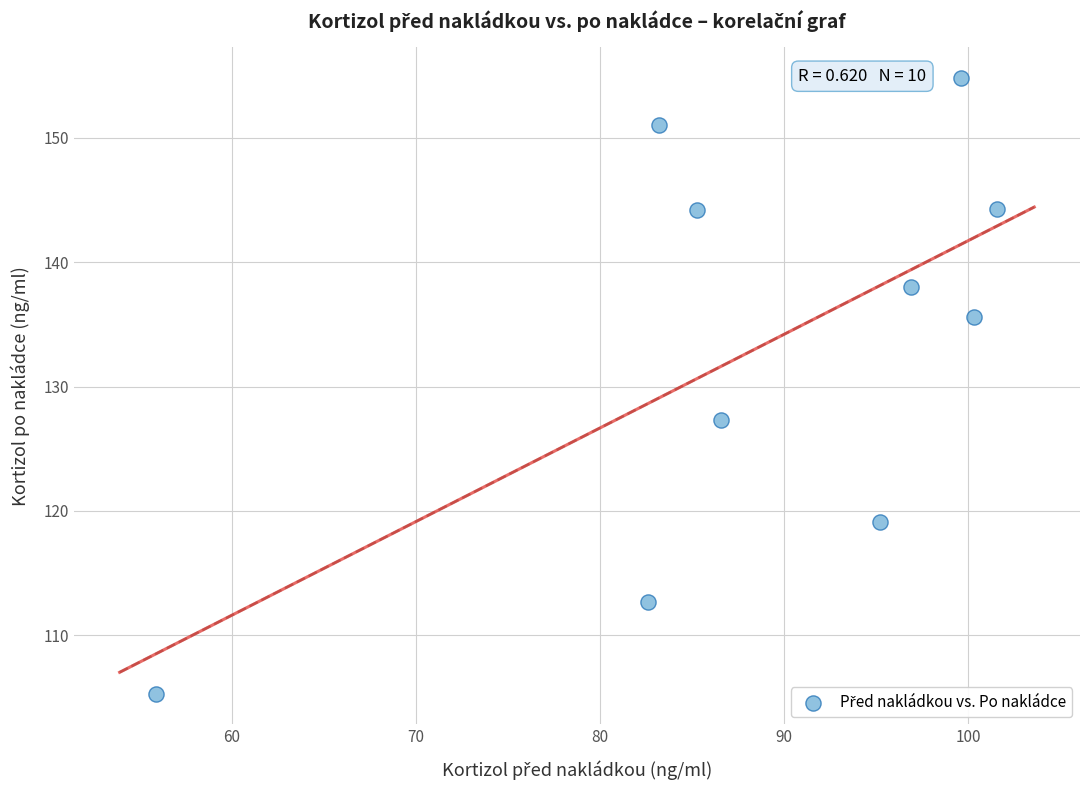

What is the average Y value?

133.2